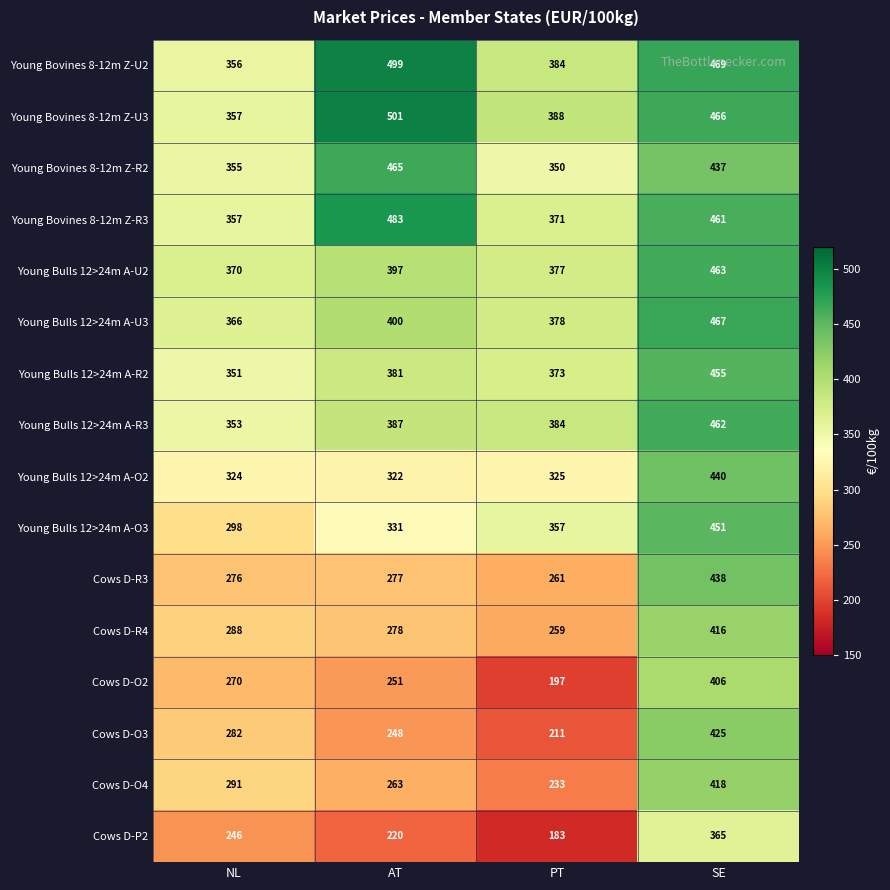

Which series has the widest spread of values?

Cows D-O3